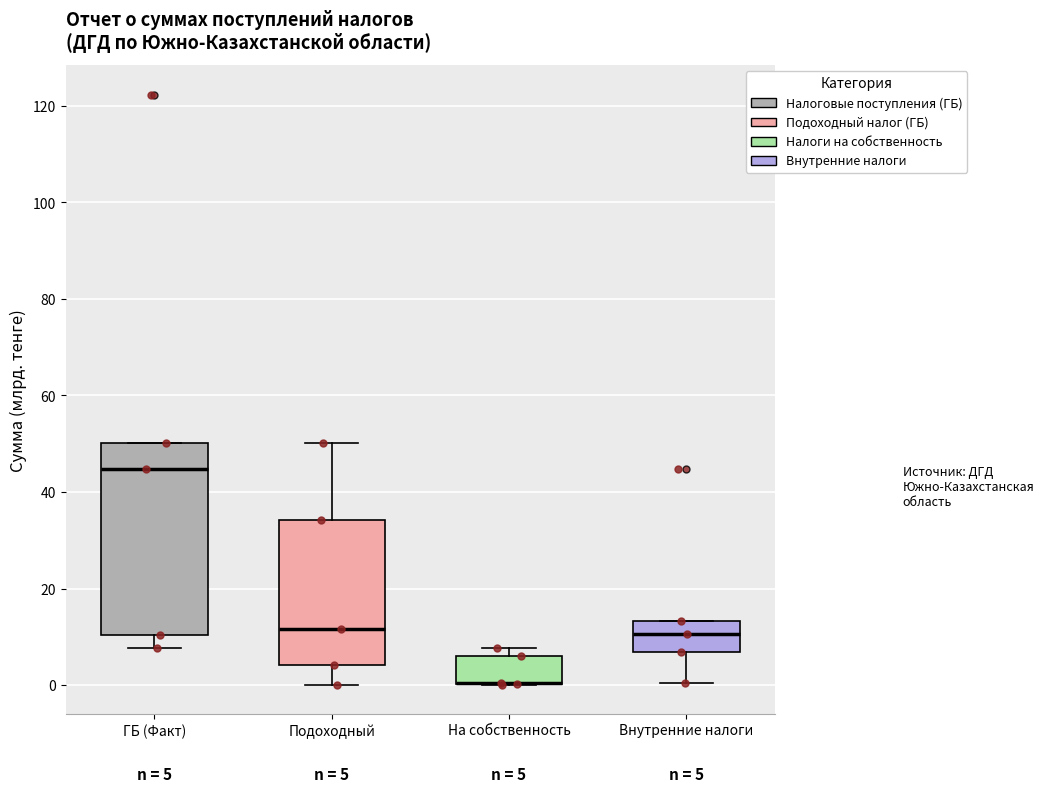

Which box is the tallest, from its lower edge to its upper edge?

ГБ (Факт)